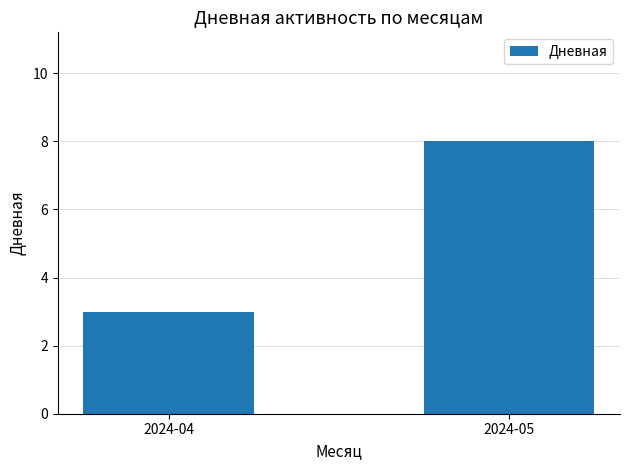

Are the bars horizontal?

No